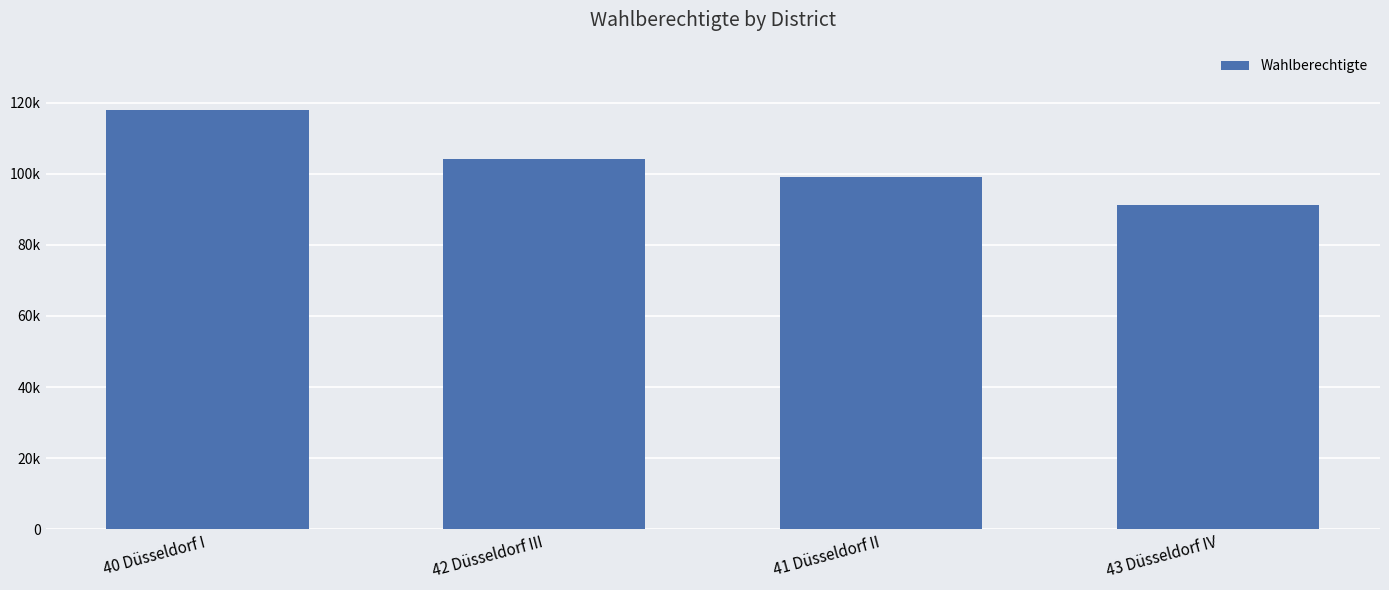

What is the sum of all values?

412309